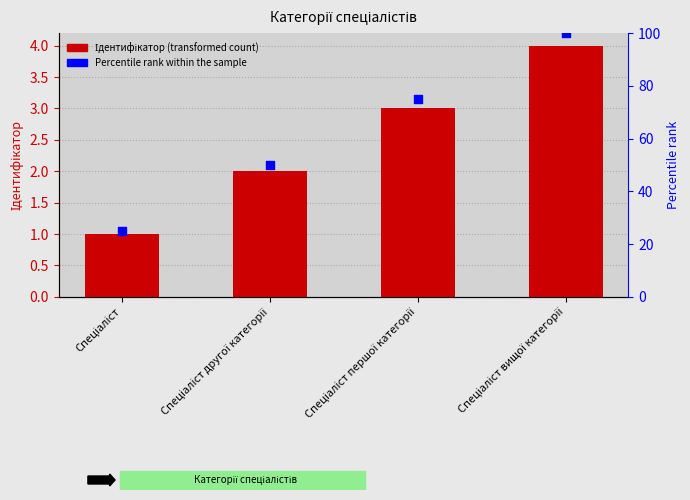

Which series contains the highest Y value?

Percentile rank within the sample